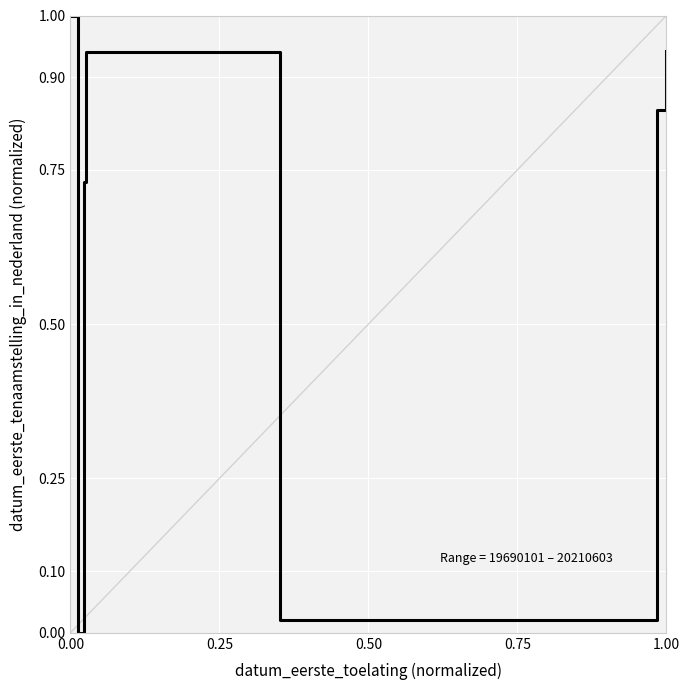

What is the maximum value shown in the chart?

1.0